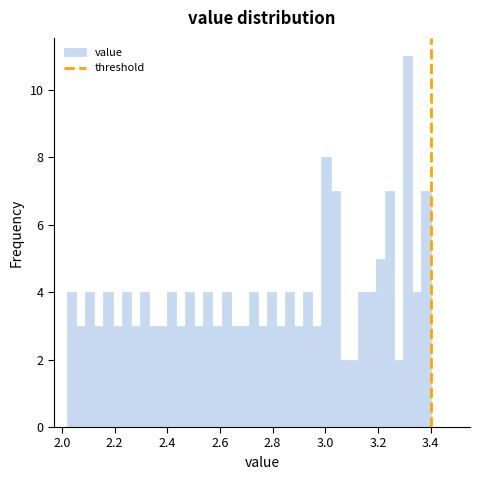

Read against the x-axis, roughly where is the centre of the tallest bar?

3.32